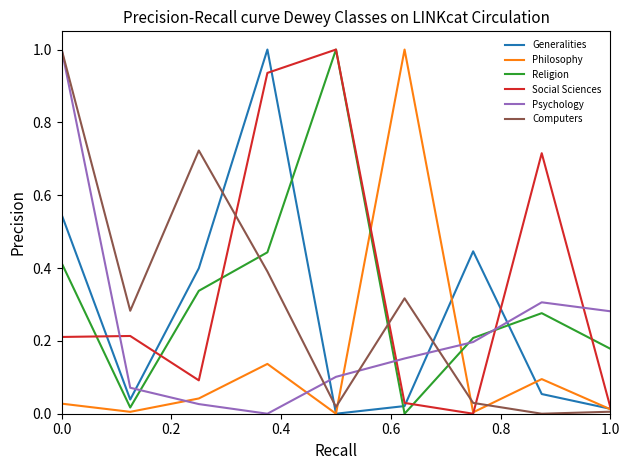

How many lines are shown in the chart?

6